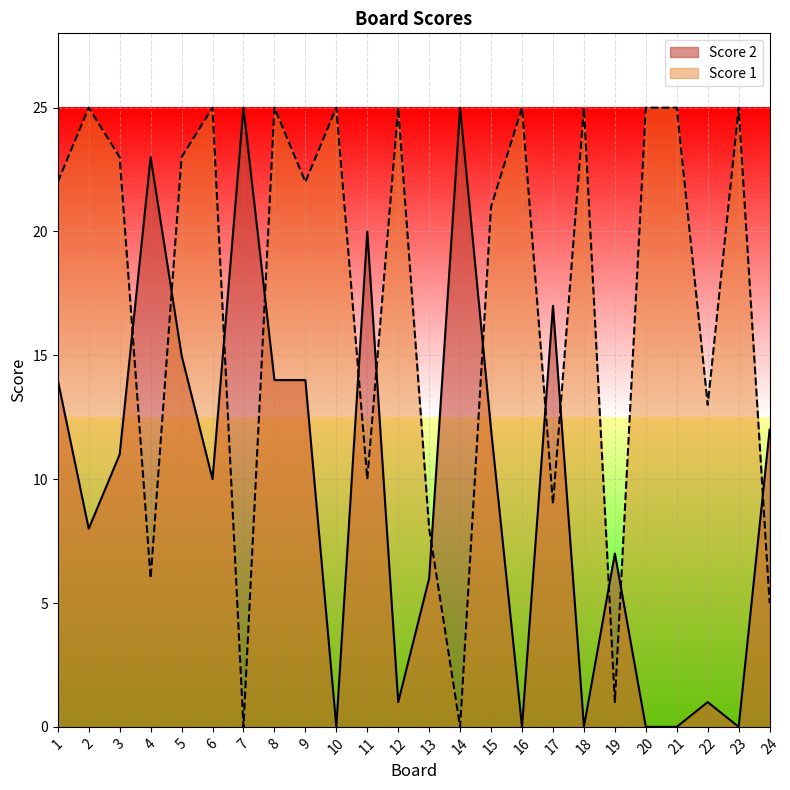

At which category does Score 2 reach its first local valley?

2